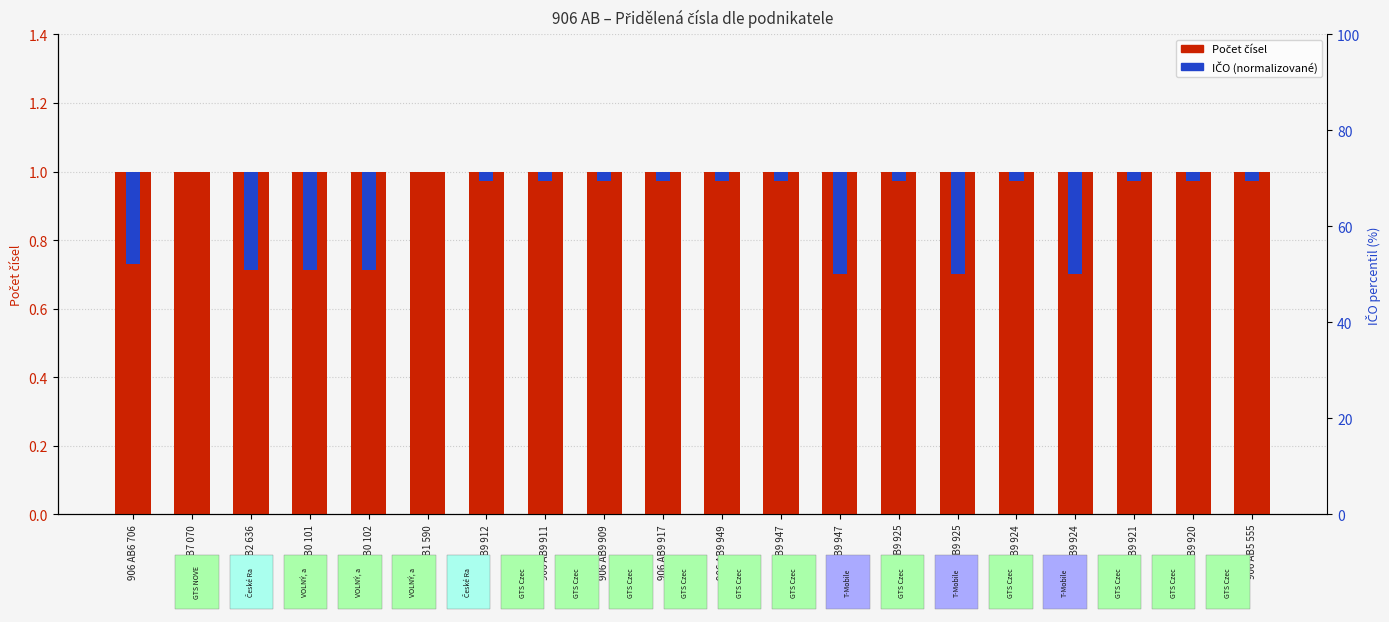

At which label is IČO (normalizované) closest to 0?

906 AB7 070